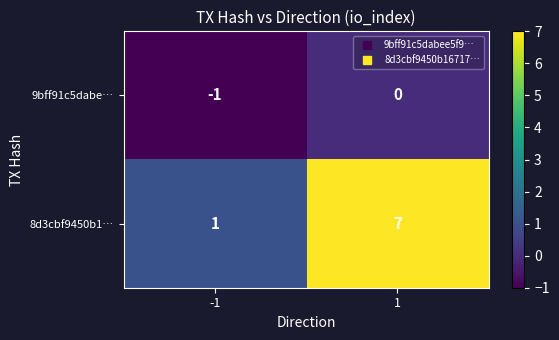

The value of 8d3cbf9450b1… at 1 is 7. True or false?

True